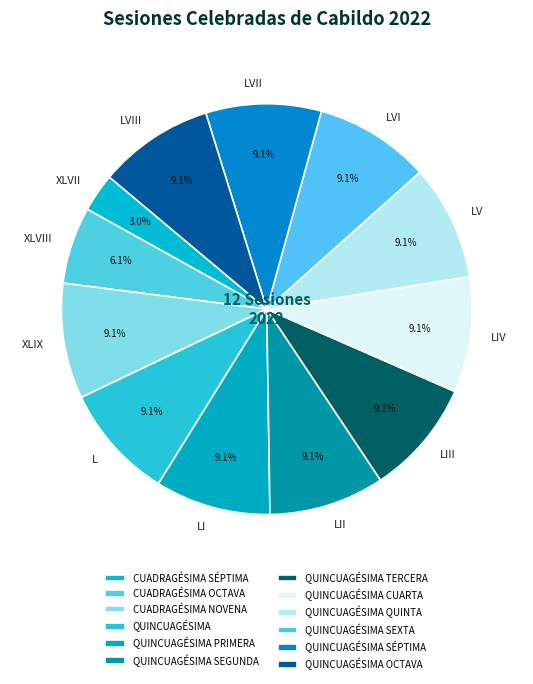

Combined, do QUINCUAGÉSIMA OCTAVA and QUINCUAGÉSIMA PRIMERA account for over 50%?

No